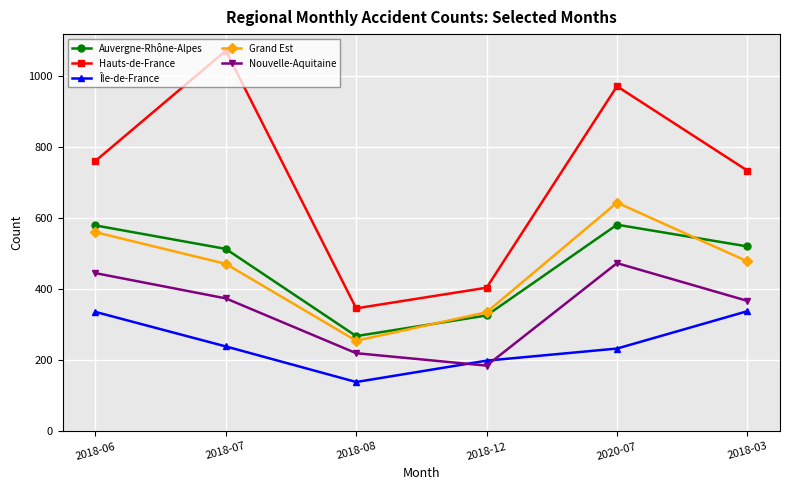

What value does the Hauts-de-France series have at 2018-07, to the nearest 10?

1070